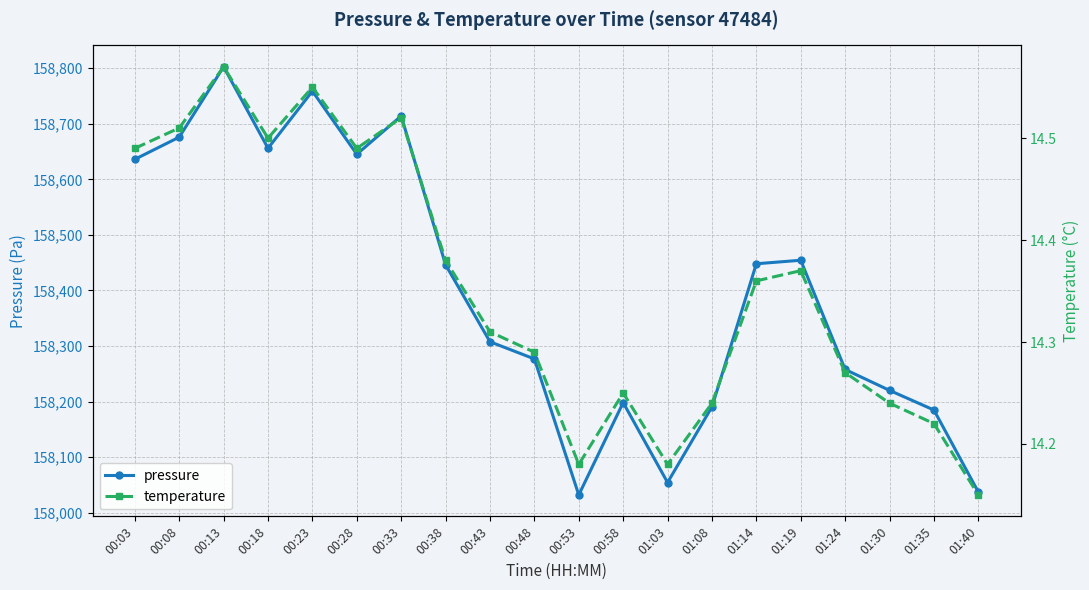

What is the maximum value for temperature?

14.6